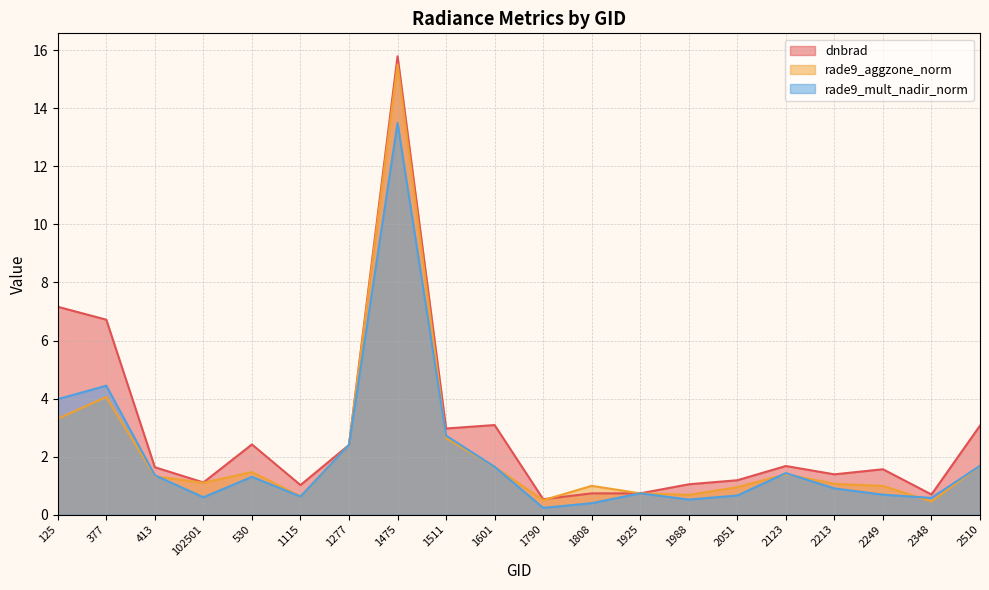

At 1277, list the series in order from largest to smallest.

rade9_aggzone_norm, rade9_mult_nadir_norm, dnbrad